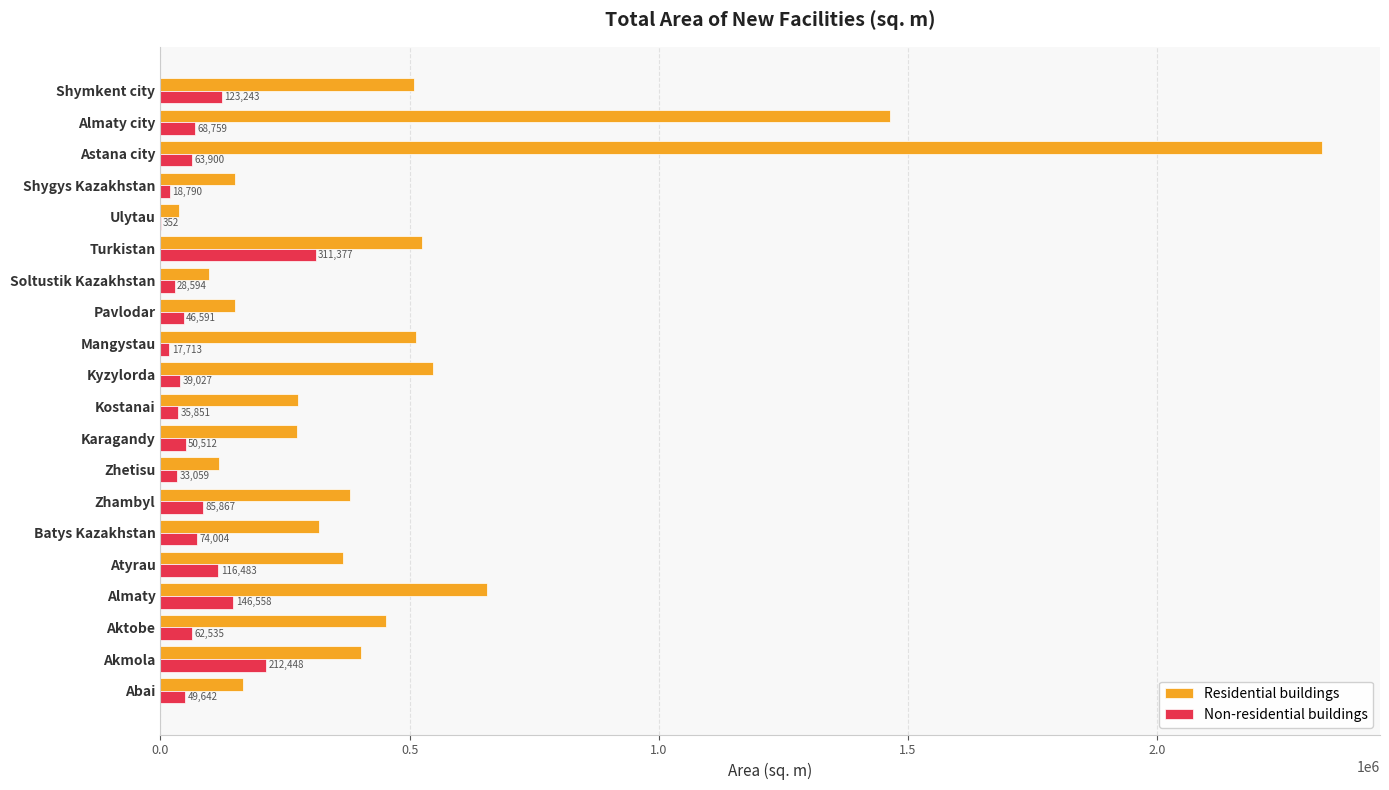

Which series has the largest total across all categories?

Residential buildings